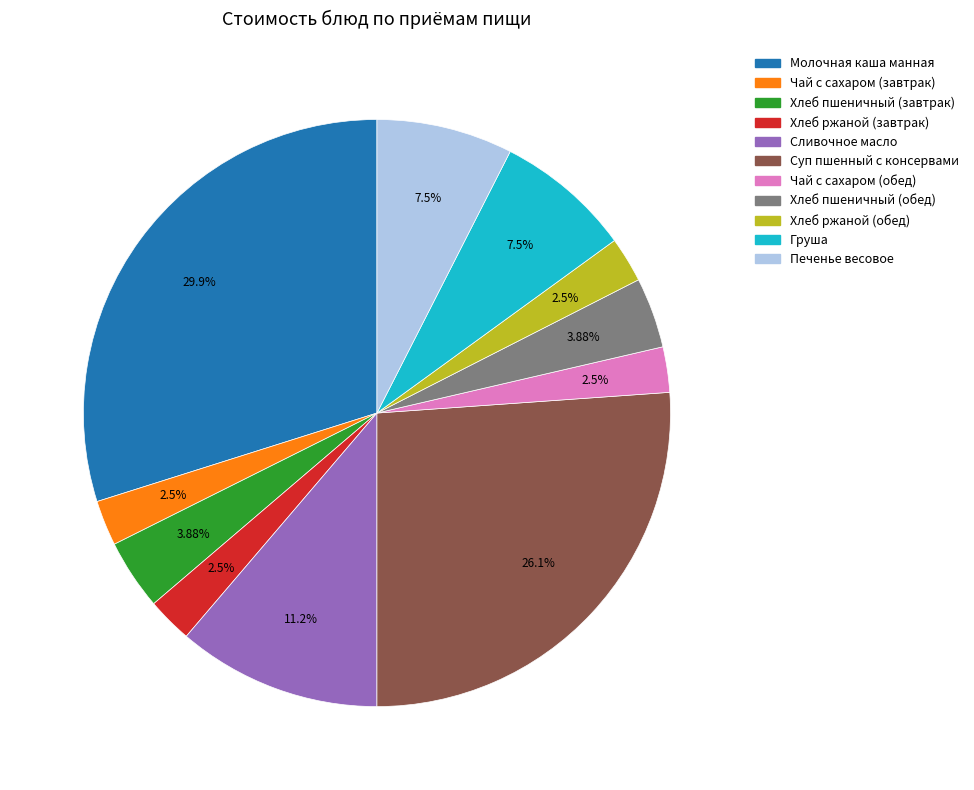

How much of the chart is everything except Печенье весовое?

92.5%